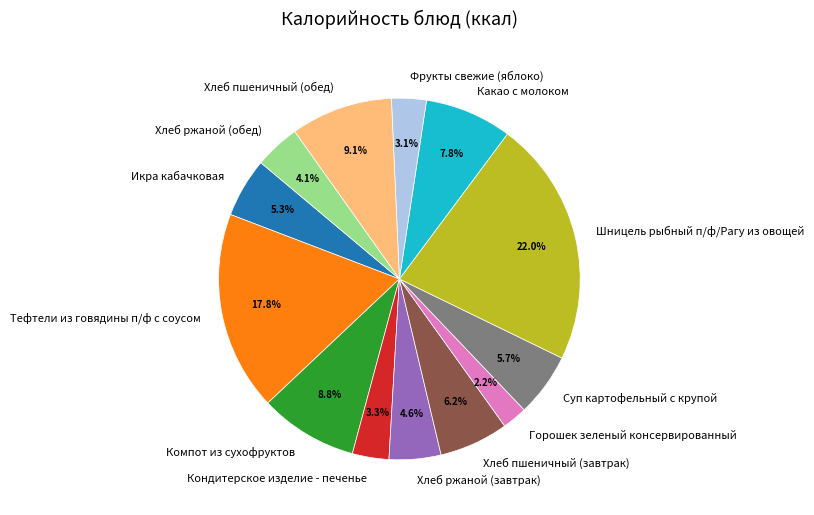

Does any single category account for the majority?

No